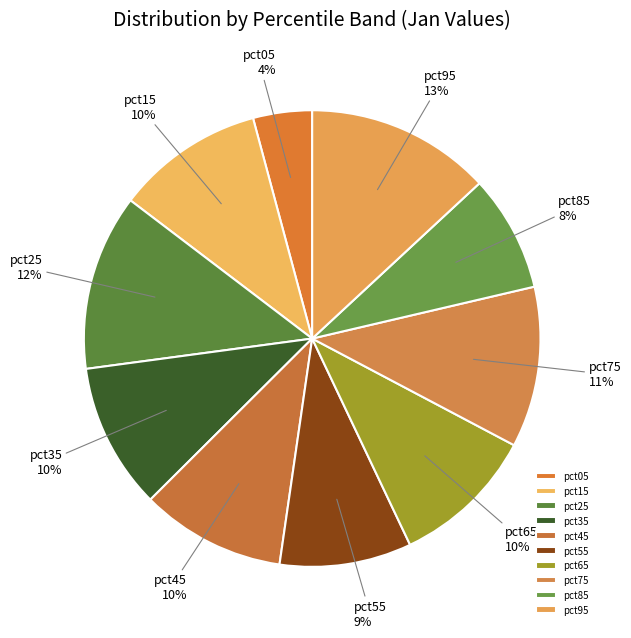

To the nearest percent, what is the difference between the pct35 and pct85 slice percentages?

2%